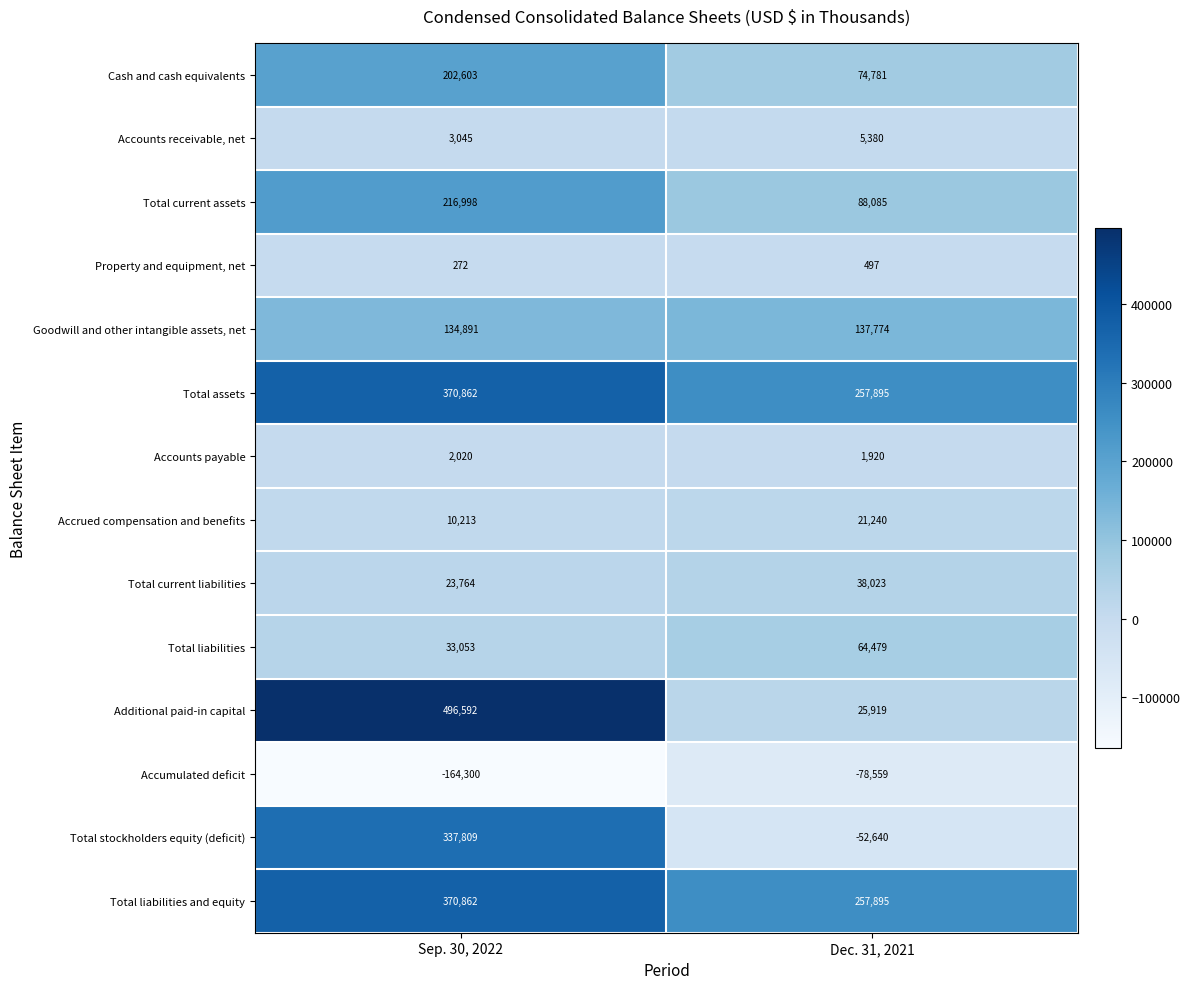

At which category does the chart reach its peak across all series?

Sep. 30, 2022